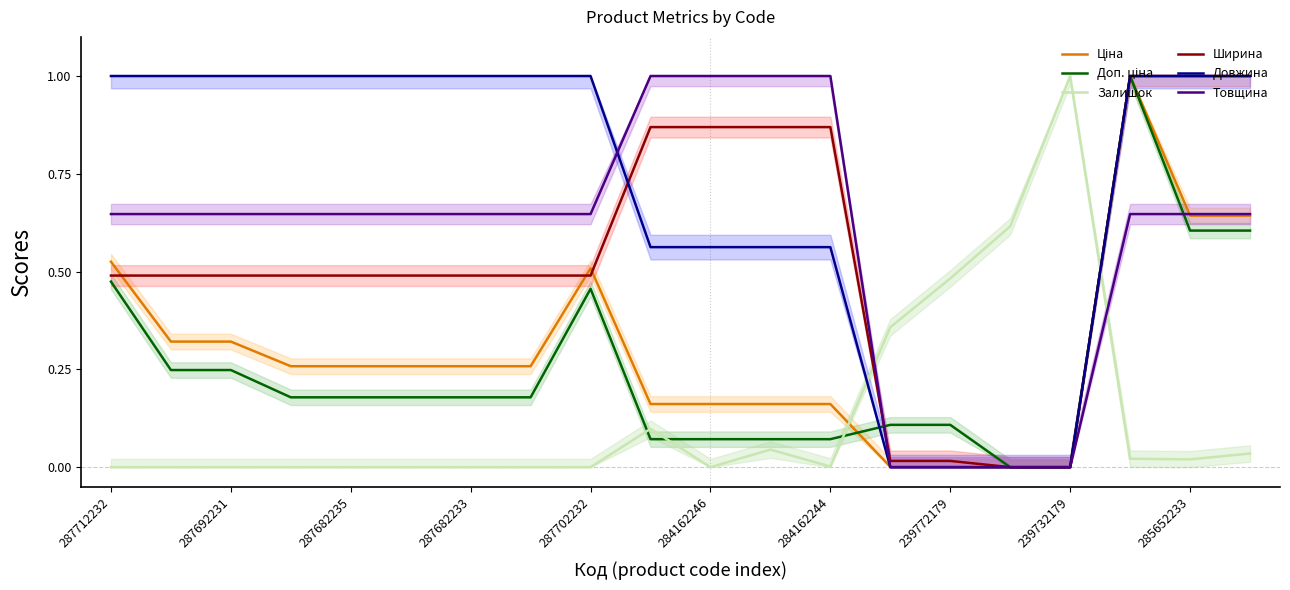

After their last crossing, which series has the higher values: Довжина or Ціна?

Ціна